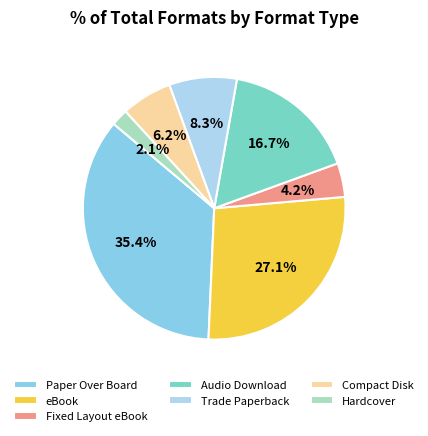

Does Audio Download account for over 50% of the chart?

No